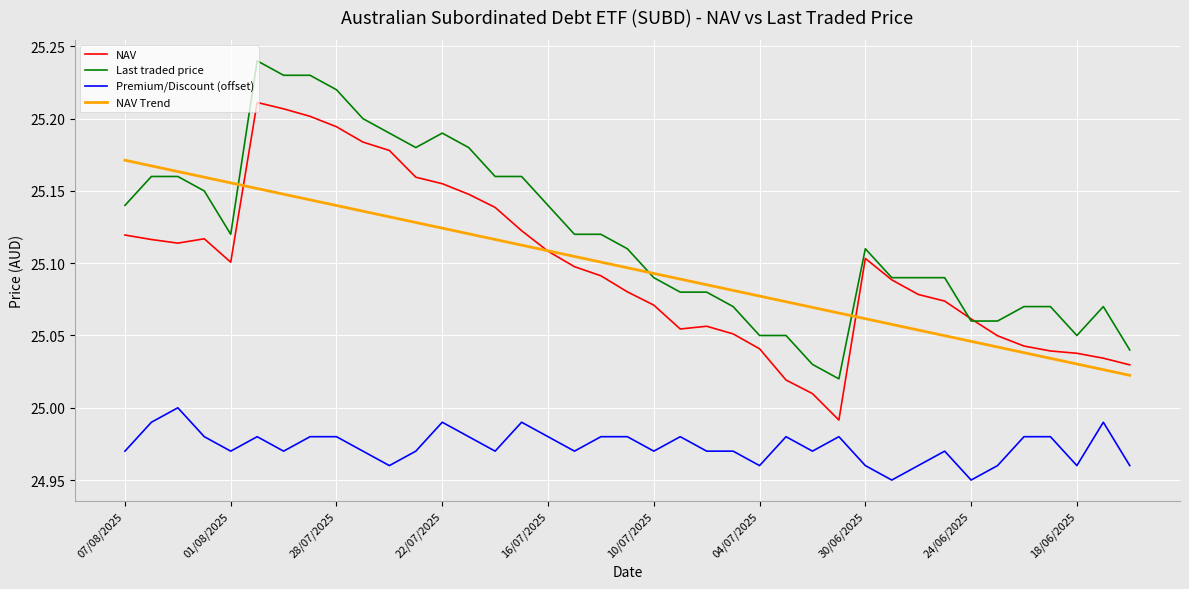

List the series in order of their peak value, lowest first.

Premium/Discount (offset), NAV Trend, NAV, Last traded price